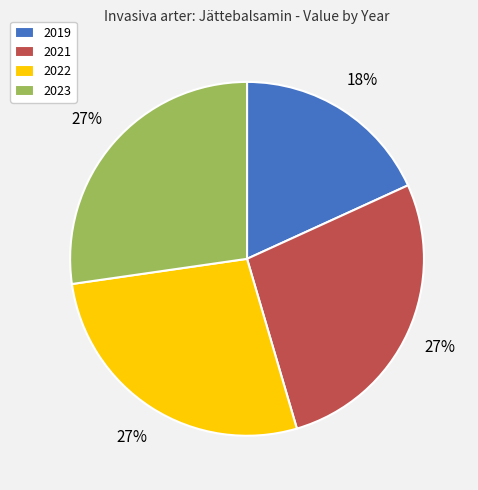

What is the ratio of the value at 2022 to the value at 2023?

1.0